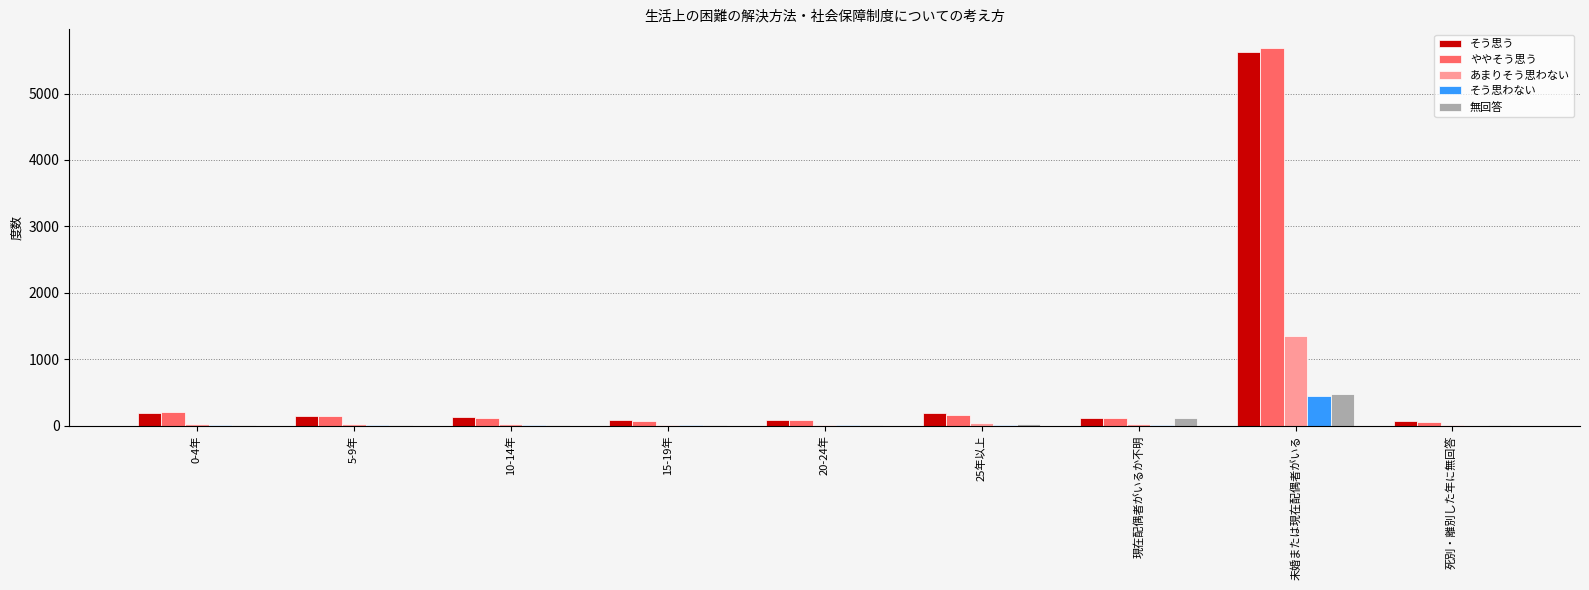

What is the total value across all series at 15-19年?

197